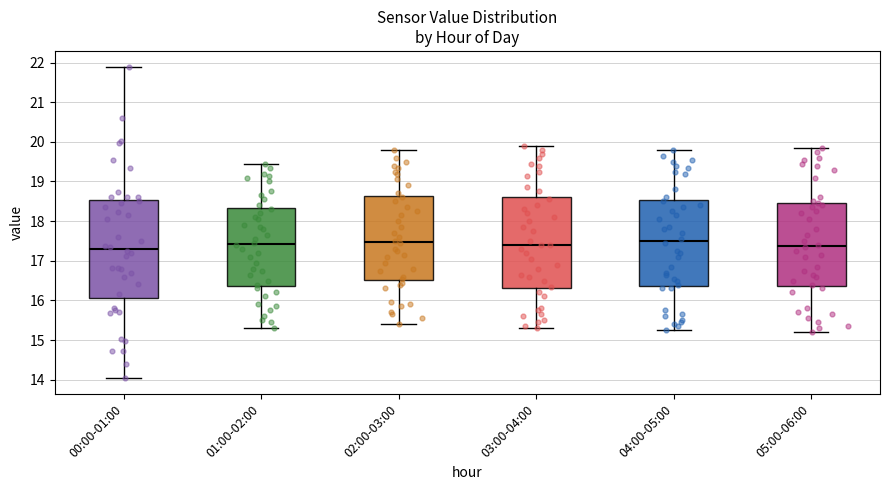

Reading left to right, transcribe this box plot: for each box, give where its median line is, the range the box spans, and where its two whiskers end, as read against the y-axis. The values are not printed on the chart, so give them approximately, as read against the axis.

00:00-01:00: median 17.3, box 16.1 to 18.5, whiskers 14.0 to 21.9
01:00-02:00: median 17.4, box 16.4 to 18.3, whiskers 15.3 to 19.5
02:00-03:00: median 17.5, box 16.5 to 18.6, whiskers 15.4 to 19.8
03:00-04:00: median 17.4, box 16.3 to 18.6, whiskers 15.3 to 19.9
04:00-05:00: median 17.5, box 16.4 to 18.5, whiskers 15.3 to 19.8
05:00-06:00: median 17.4, box 16.4 to 18.5, whiskers 15.2 to 19.9